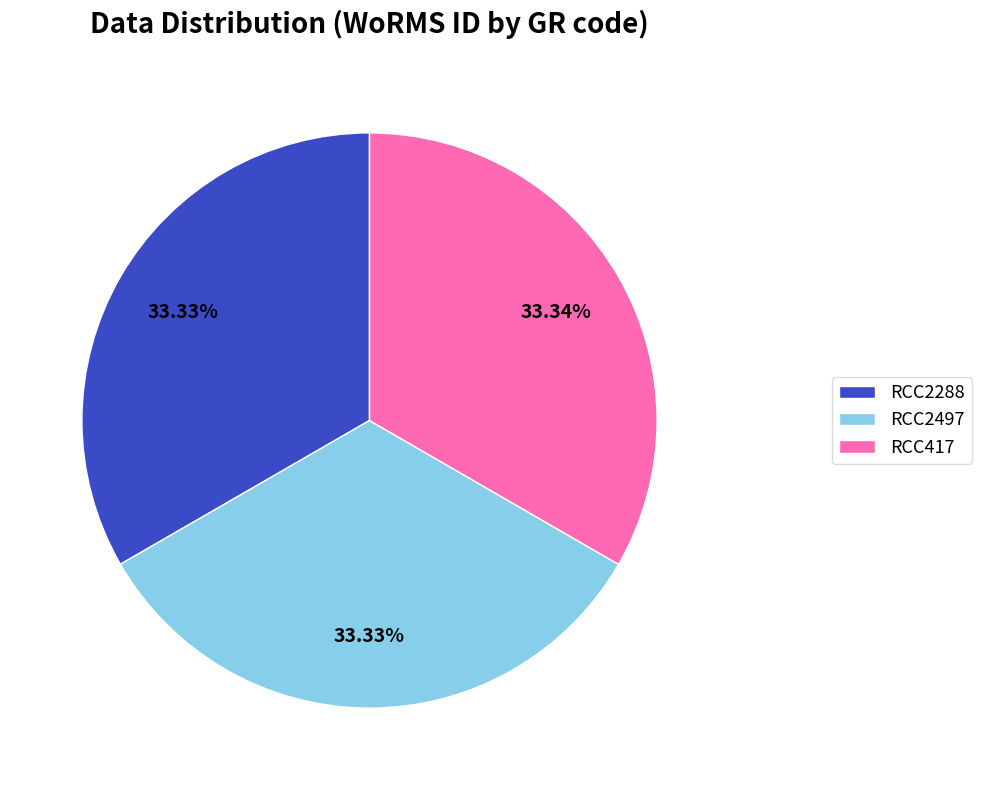

The RCC2497 slice represents 33% of the pie. True or false?

True